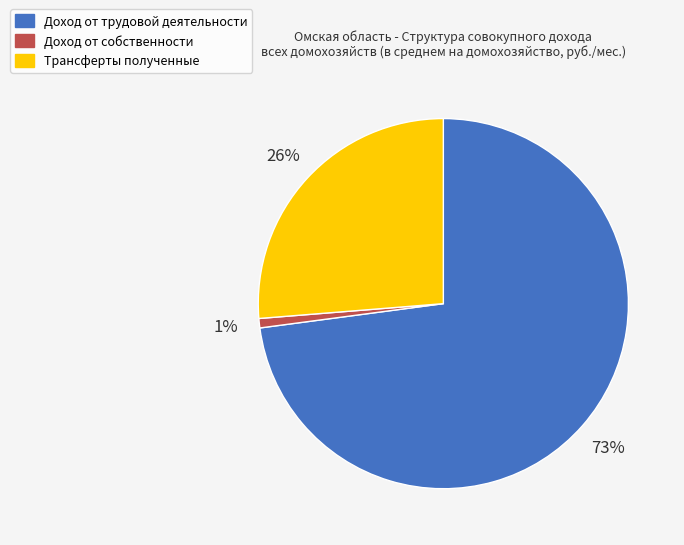

Which category has the biggest portion of the pie?

Доход от трудовой деятельности